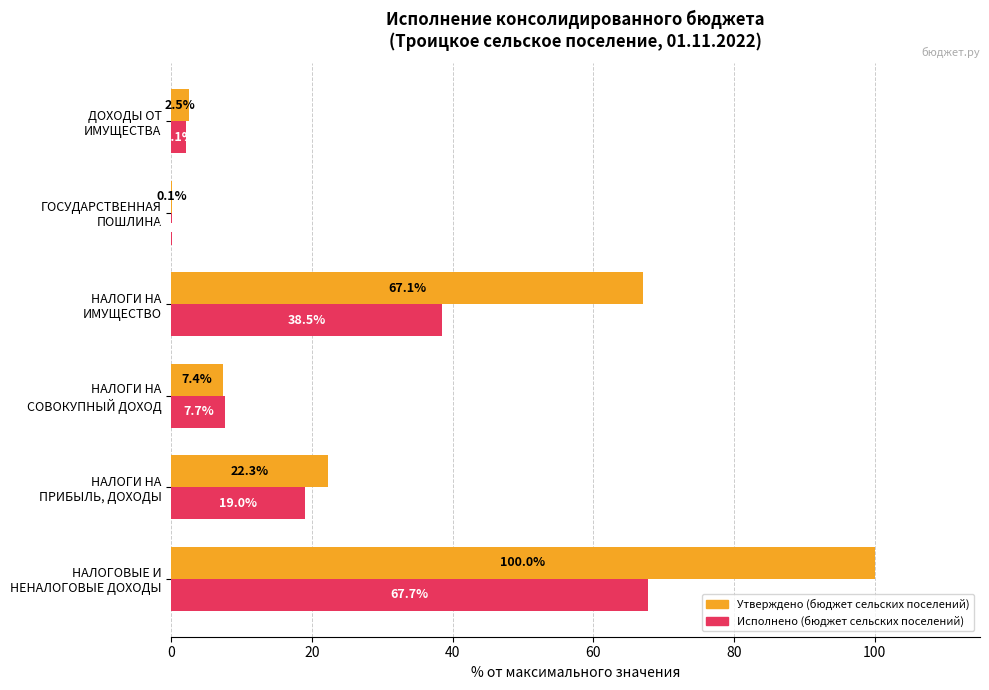

What is the maximum value for Утверждено (бюджет сельских поселений)?

100.0